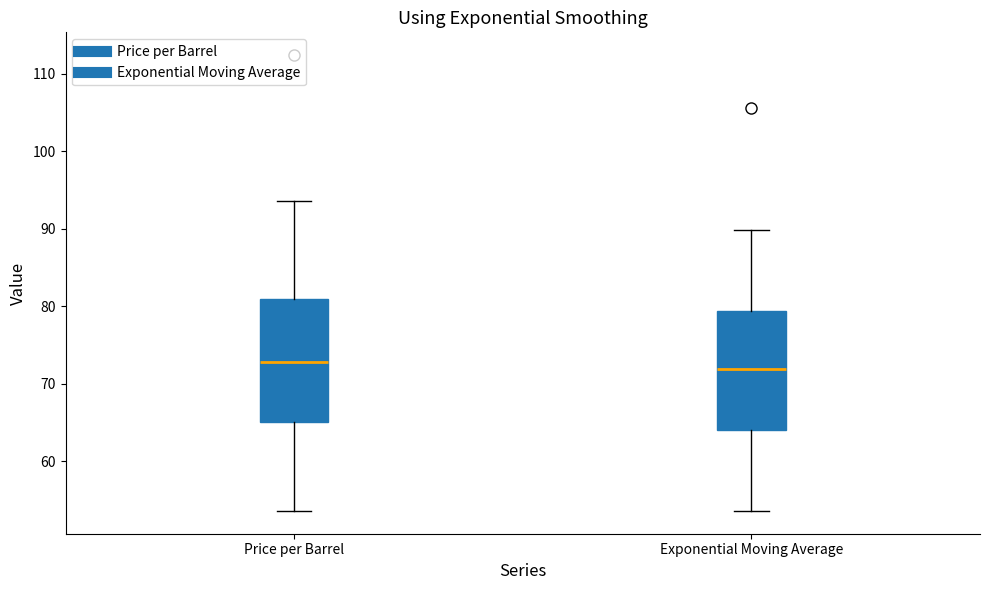

Reading left to right, read every box against the y-axis: the position of its median line, the range the box covers, and the ends of its whiskers. The values are not printed on the chart, so give them approximately, as read against the axis.

Price per Barrel: median 73, box 65 to 81, whiskers 54 to 94
Exponential Moving Average: median 72, box 64 to 79, whiskers 54 to 90